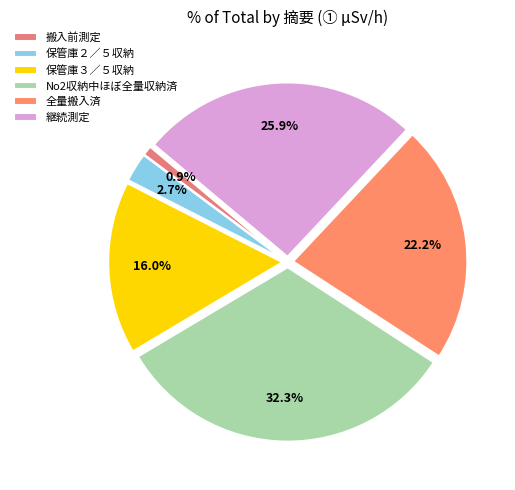

Count the number of slices in the pie.

6